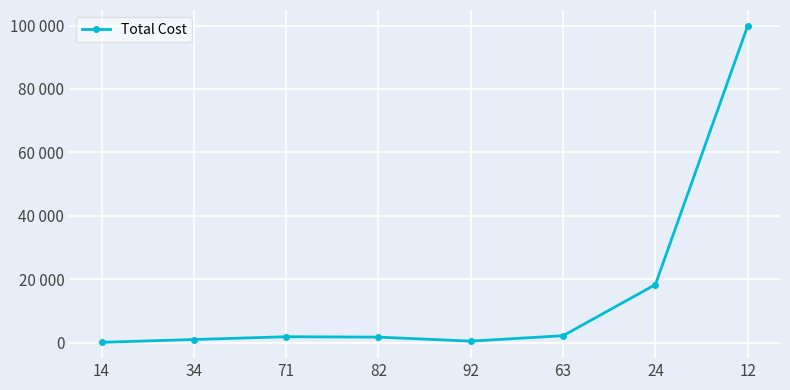

Does the chart display data point markers on the line(s)?

Yes